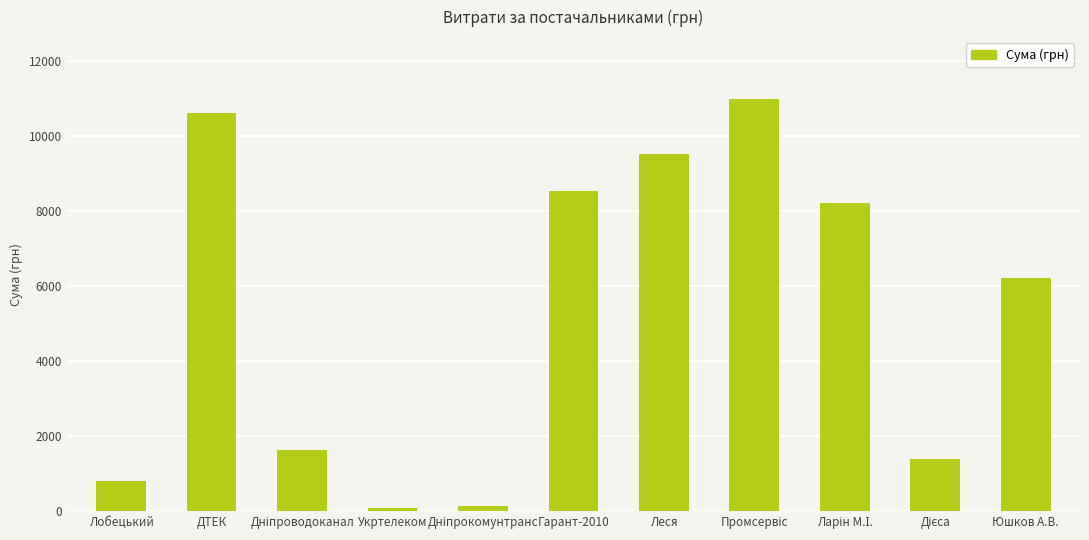

What is the difference between the second highest and second lowest values?

10478.3